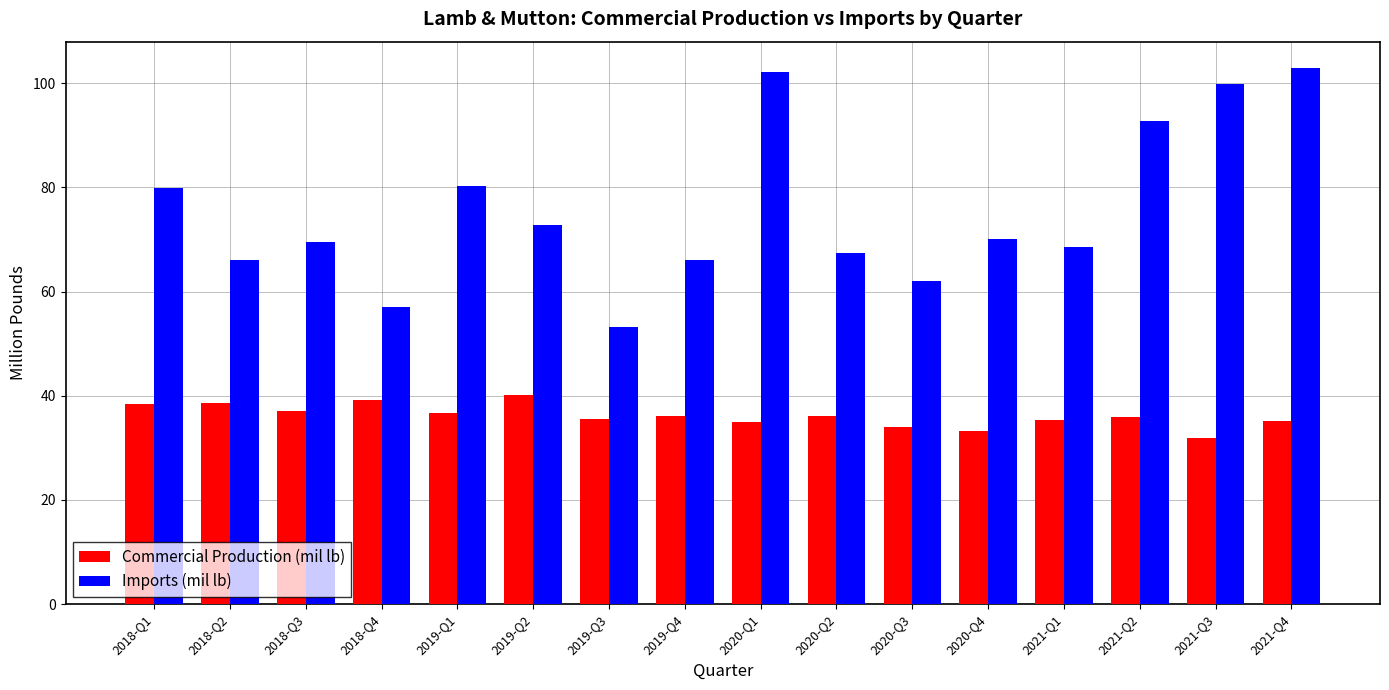

What is the difference between the maximum and minimum values in the Commercial Production (mil lb) series?

8.3